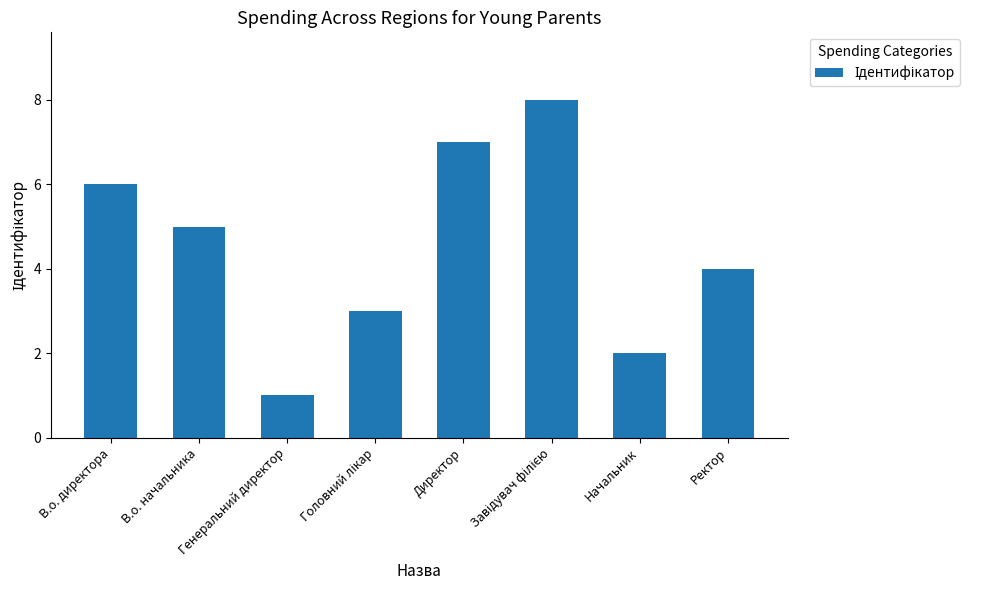

Which label corresponds to the smallest value in the chart?

Генеральний директор